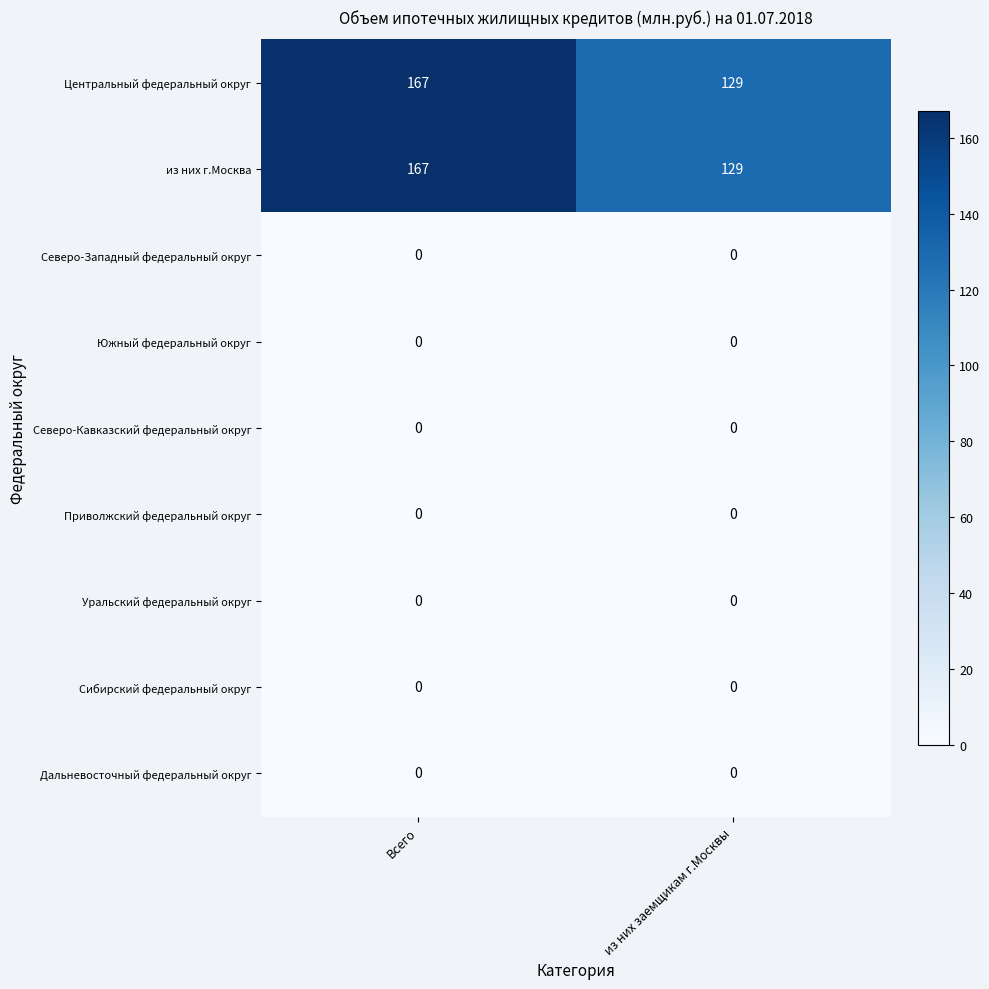

What is the average value of the из них г.Москва series?

148